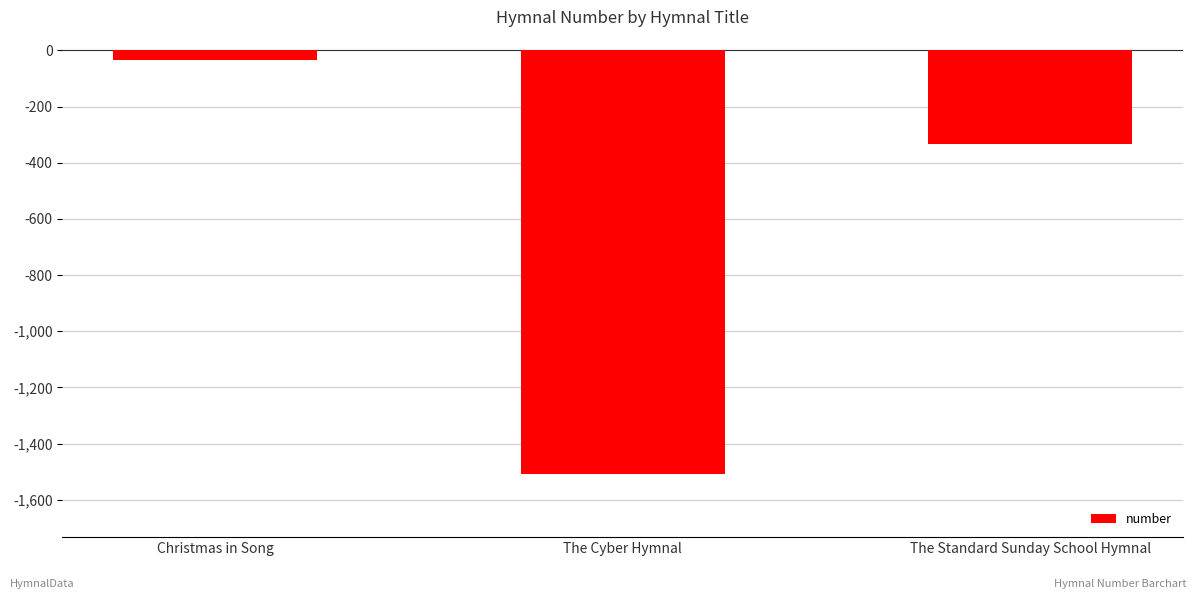

Count the number of values greater than -334.

1